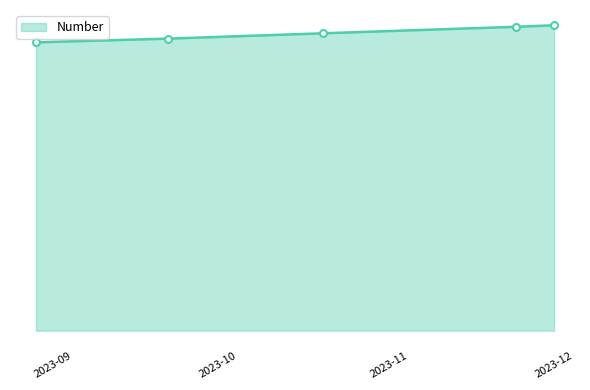

Is this an area chart (filled region under the line)?

Yes